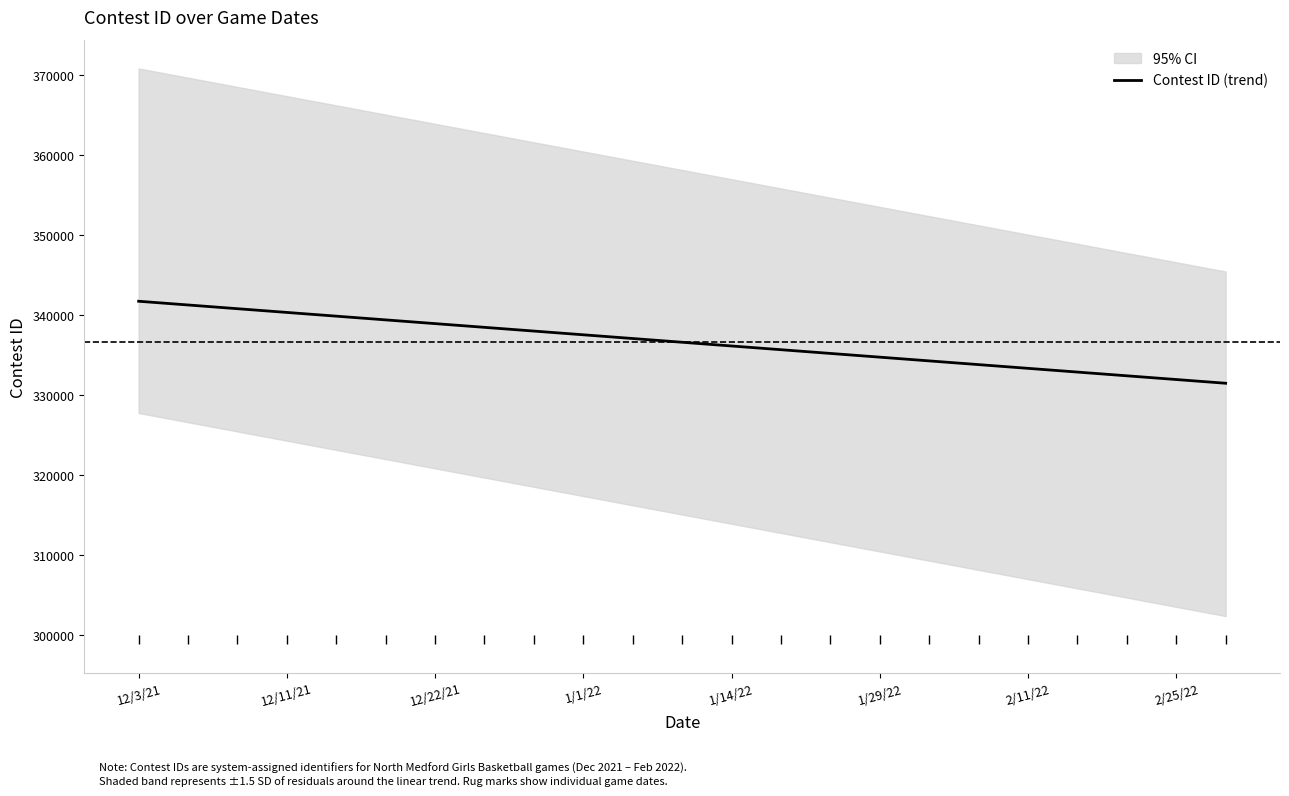

What is the greatest value displayed?

341706.6